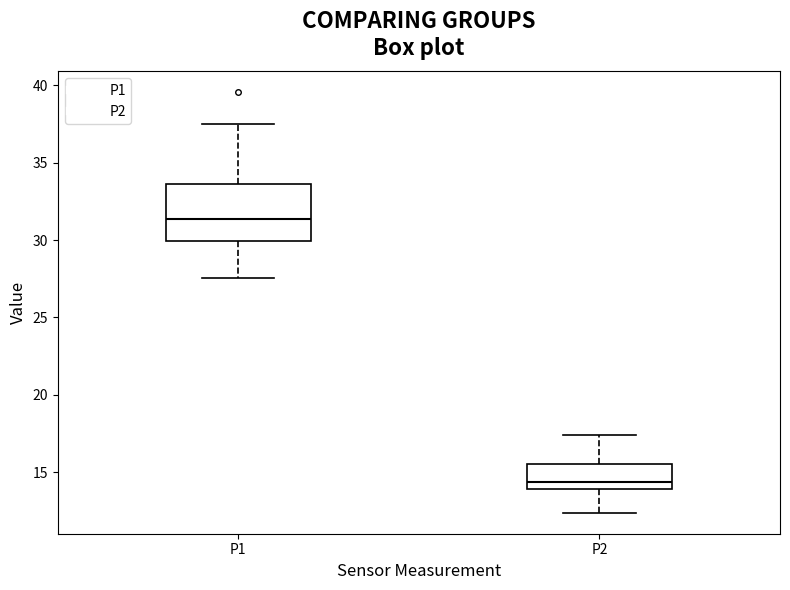

Comparing the boxes themselves (not the whiskers), which one is the tallest?

P1